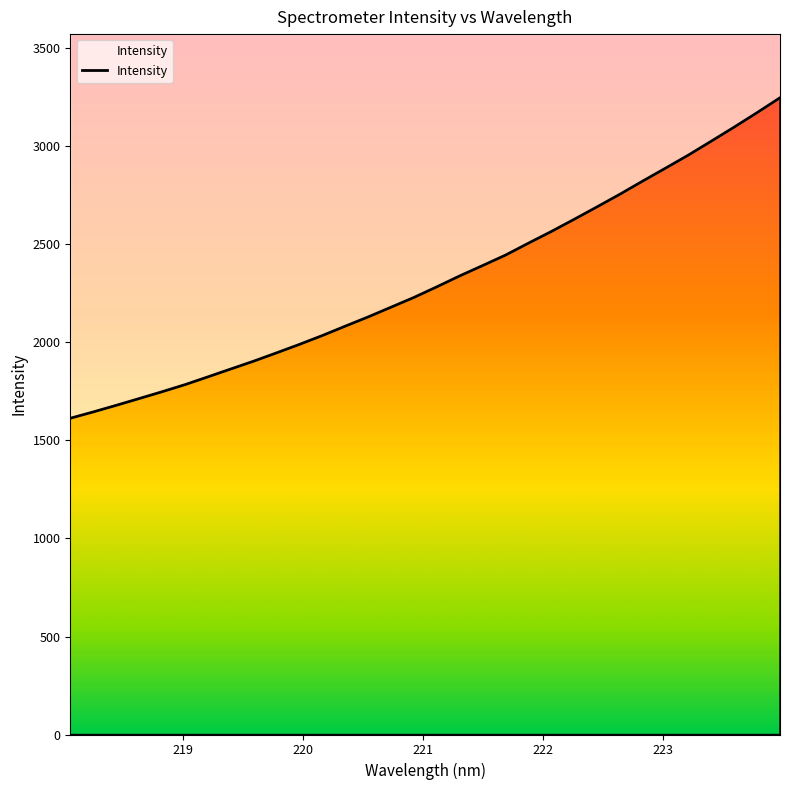

What position from the left is 218.2508?

2